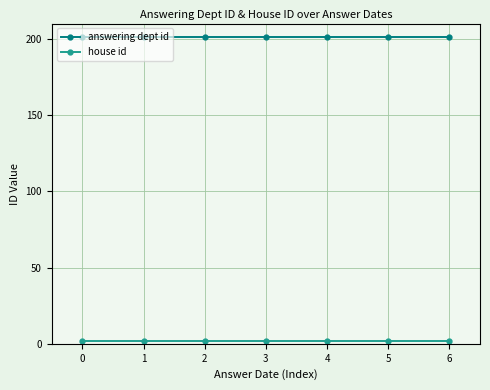

What is the average value of the answering dept id series?

201